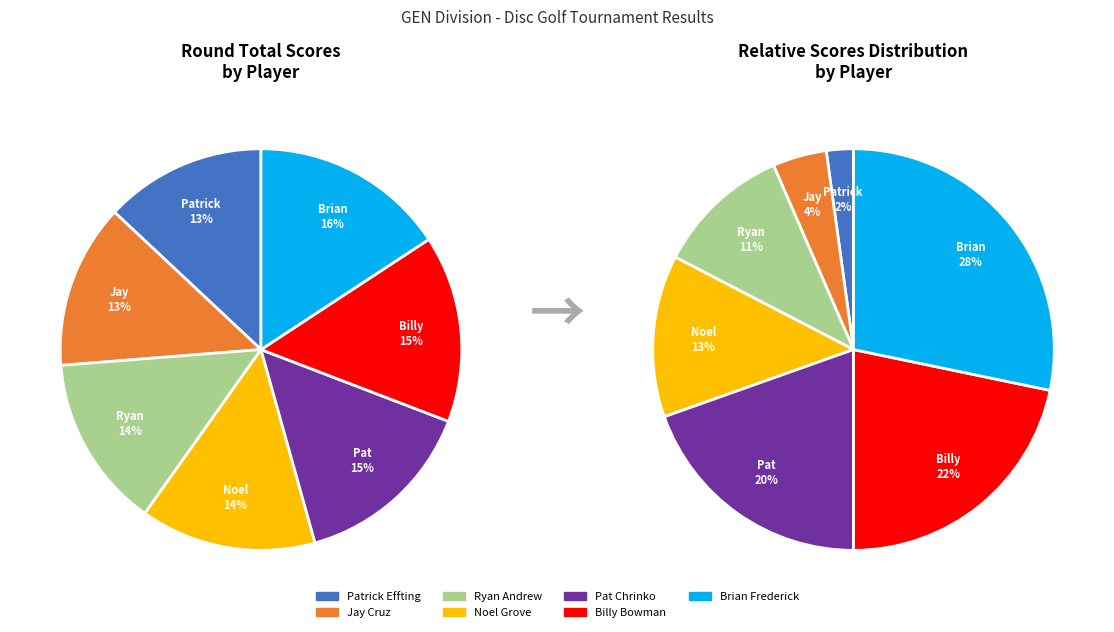

What percentage is the Patrick Effting slice, to the nearest percent?

13%